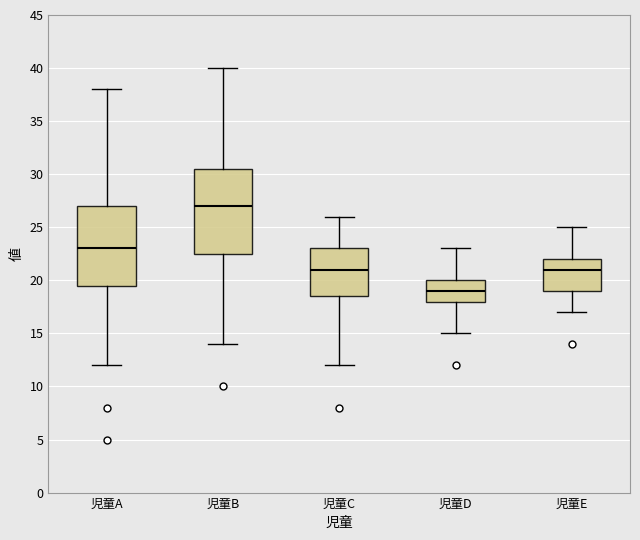

Reading left to right, read every box against the y-axis: the position of its median line, the range the box covers, and the ends of its whiskers. The values are not printed on the chart, so give them approximately, as read against the axis.

児童A: median 23.0, box 19.5 to 27.0, whiskers 12.0 to 38.0
児童B: median 27.0, box 22.5 to 30.5, whiskers 14.0 to 40.0
児童C: median 21.0, box 18.5 to 23.0, whiskers 12.0 to 26.0
児童D: median 19.0, box 18.0 to 20.0, whiskers 15.0 to 23.0
児童E: median 21.0, box 19.0 to 22.0, whiskers 17.0 to 25.0